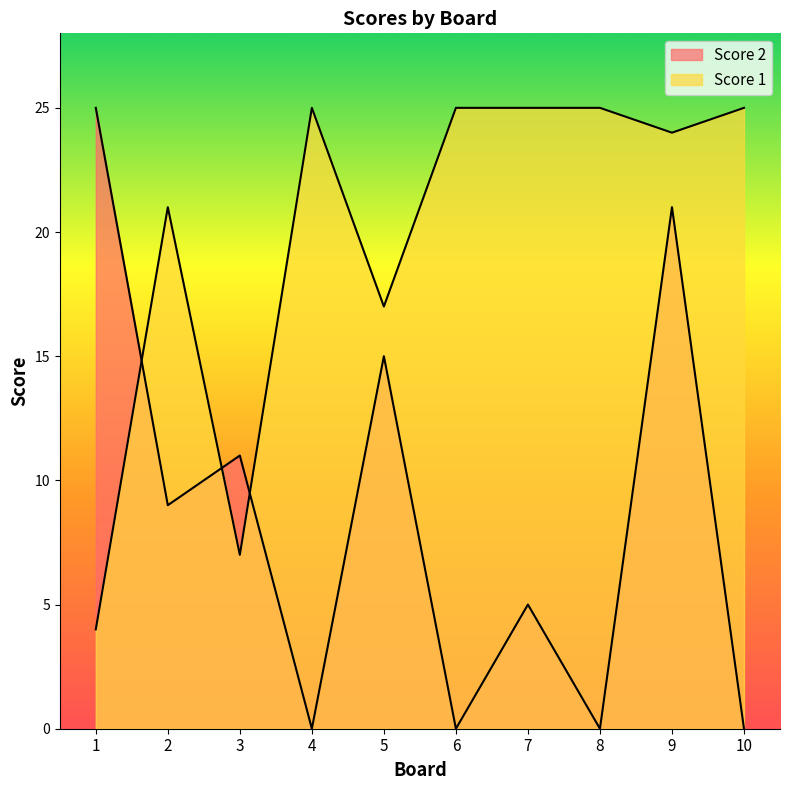

Between 4 and 8, which series saw the biggest shift?

Score 2